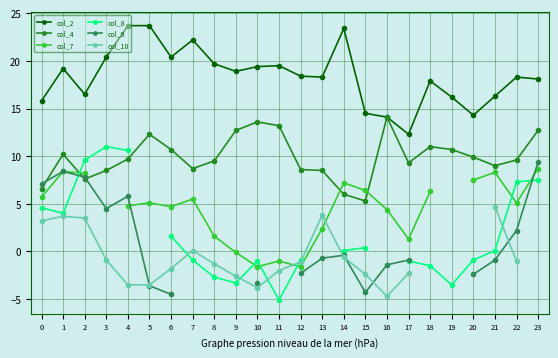

Which label corresponds to the largest value in the chart?

4